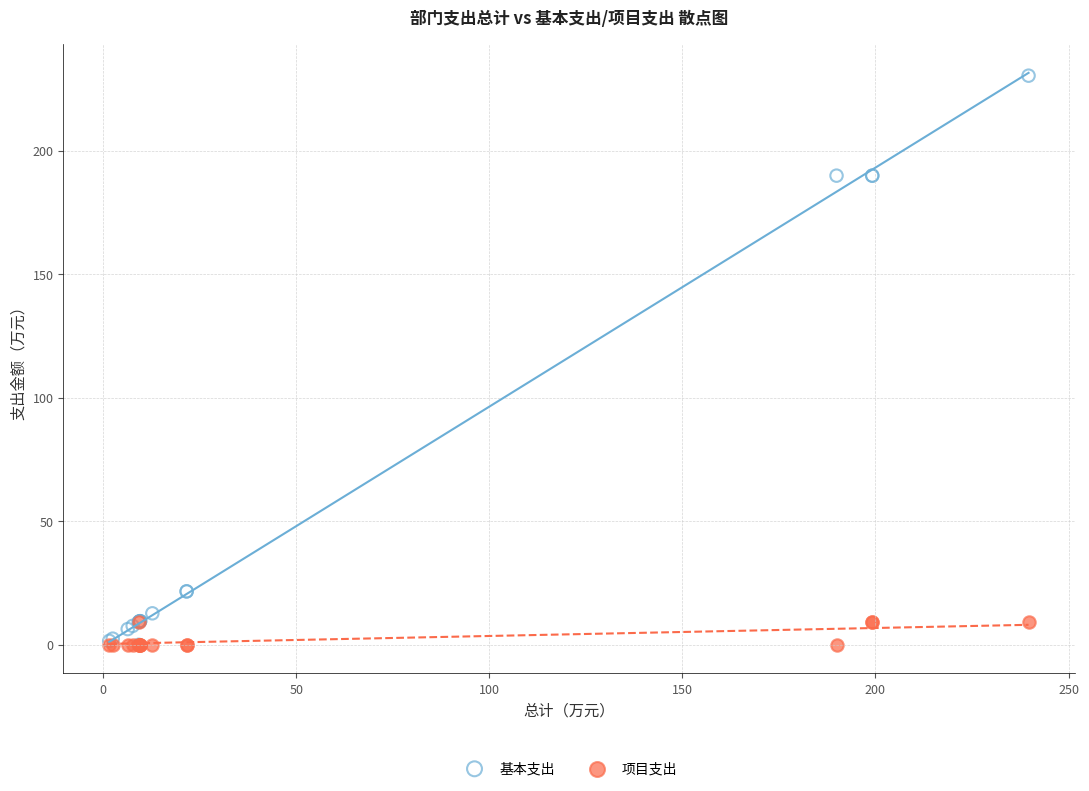

Which series has the largest Y range (max minus min)?

基本支出